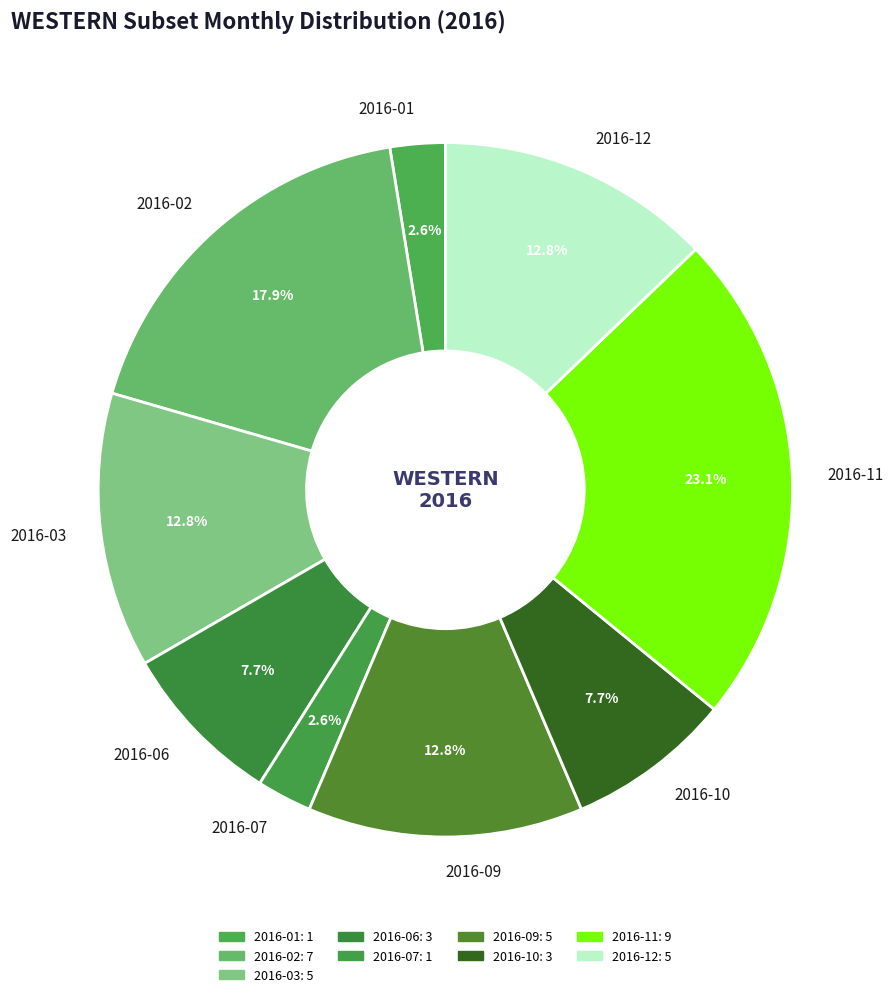

To the nearest percent, what percentage of the pie is 2016-03?

13%